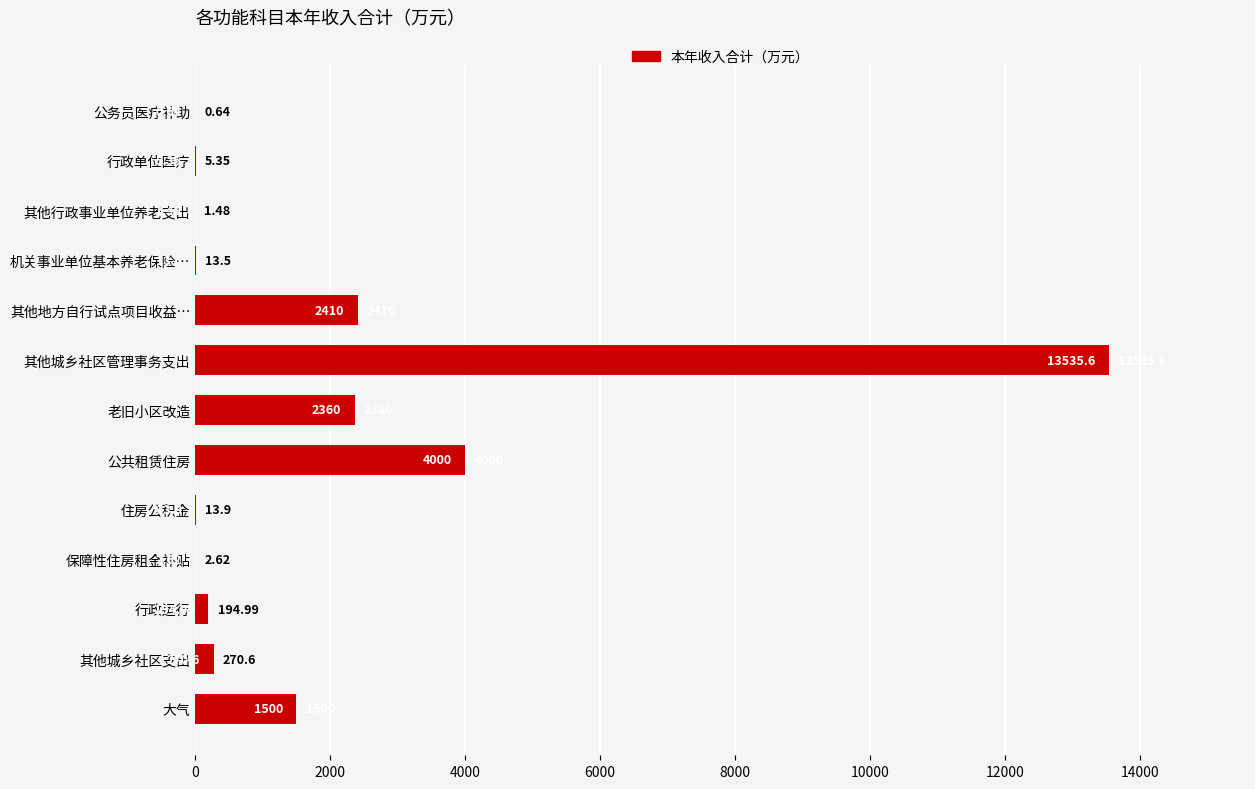

What is the change in value from 公务员医疗补助 to 其他行政事业单位养老支出?

+0.8